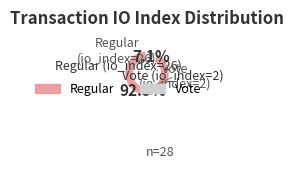

Is there any slice that represents more than half of the pie?

Yes